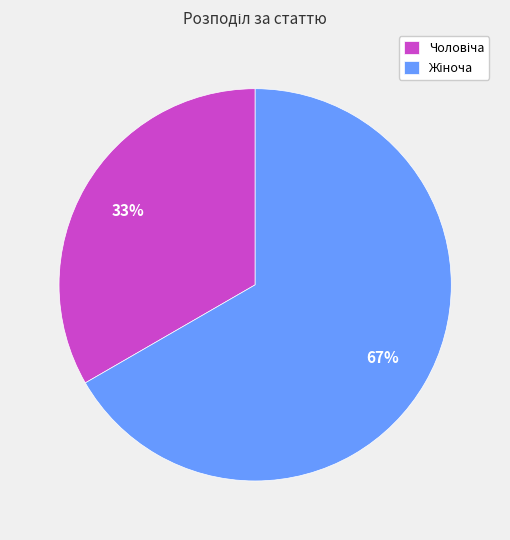

To the nearest percent, what is the average slice percentage?

50%